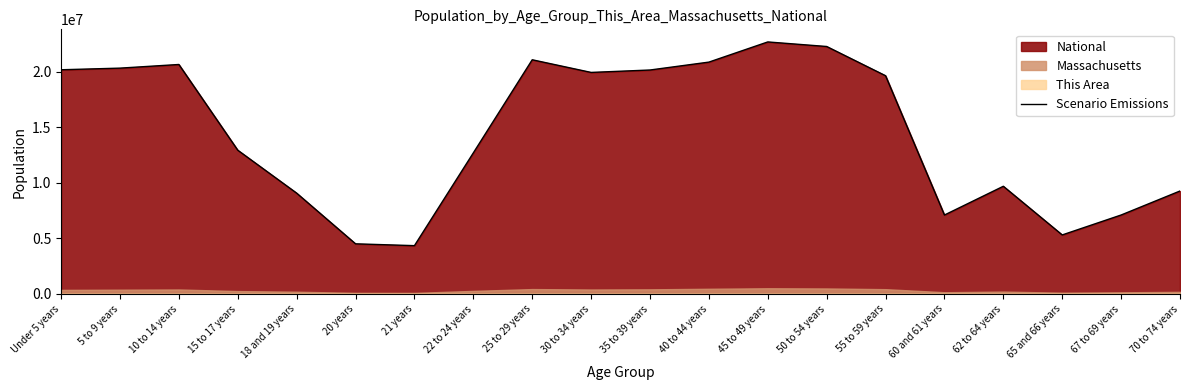

Where is the first local maximum?

10 to 14 years